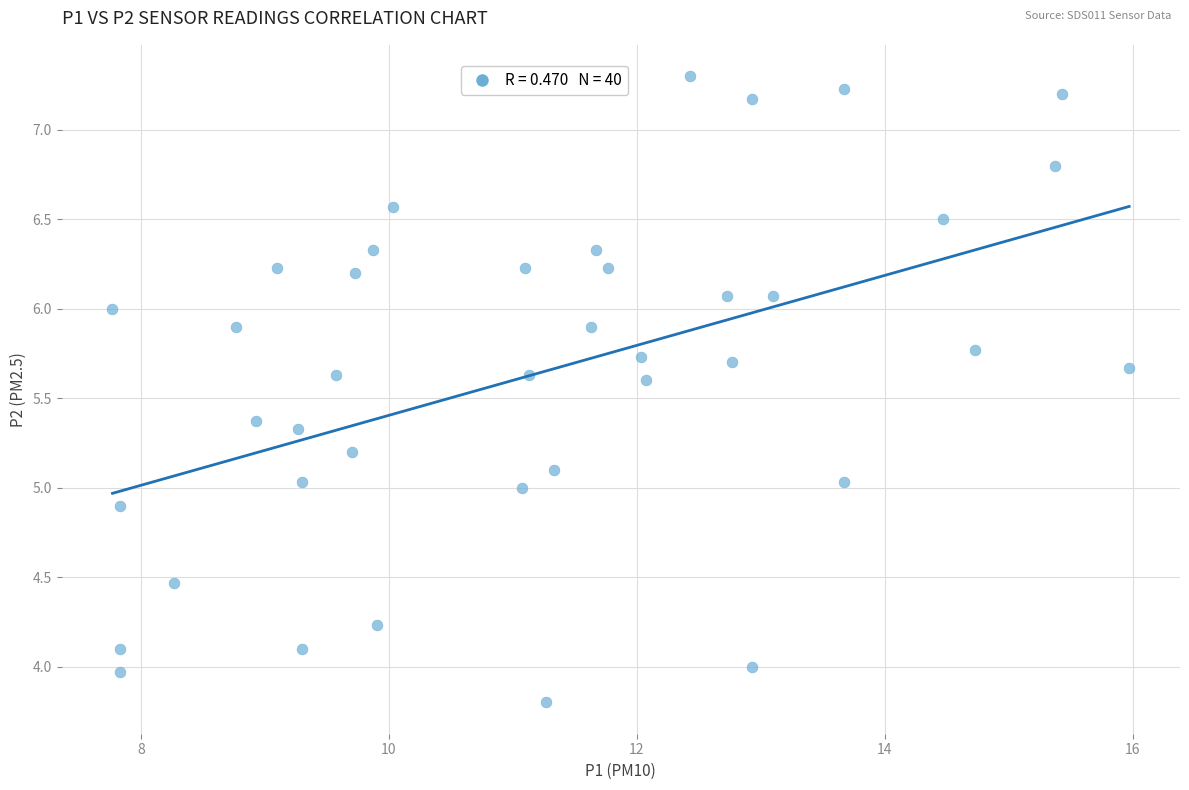

What is the range of X values (max minus min)?

8.2